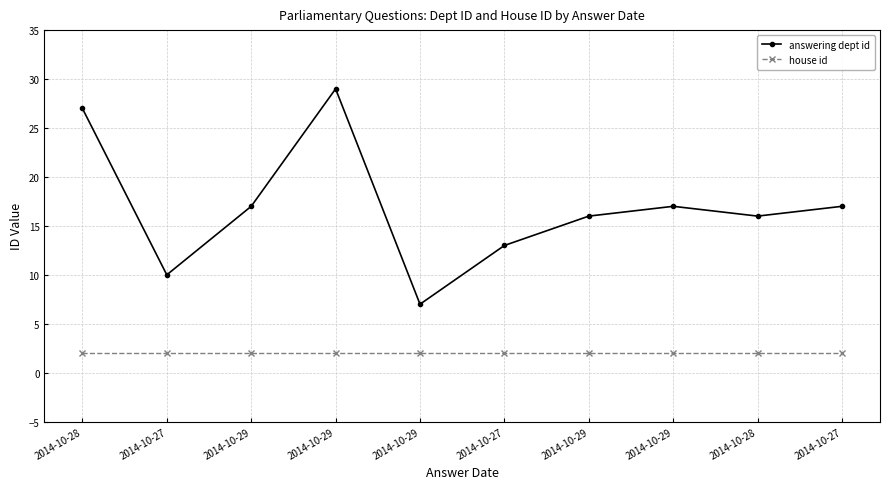

True or false: answering dept id and house id intersect in this chart.

False